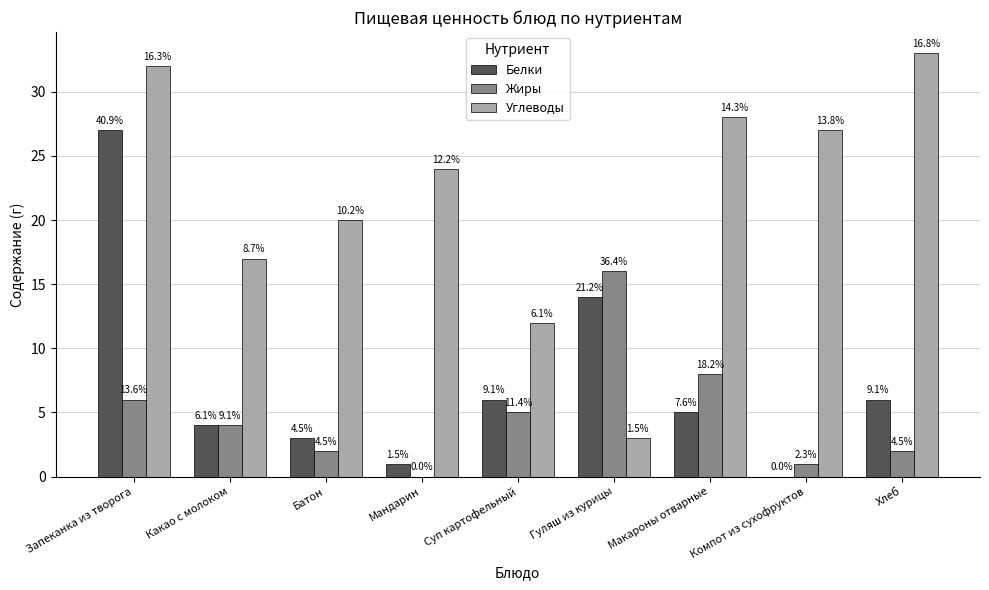

Reading left to right, extract all data points from this chart.

Белки: 27	4	3	1	6	14	5	0	6
Жиры: 6	4	2	0	5	16	8	1	2
Углеводы: 32	17	20	24	12	3	28	27	33